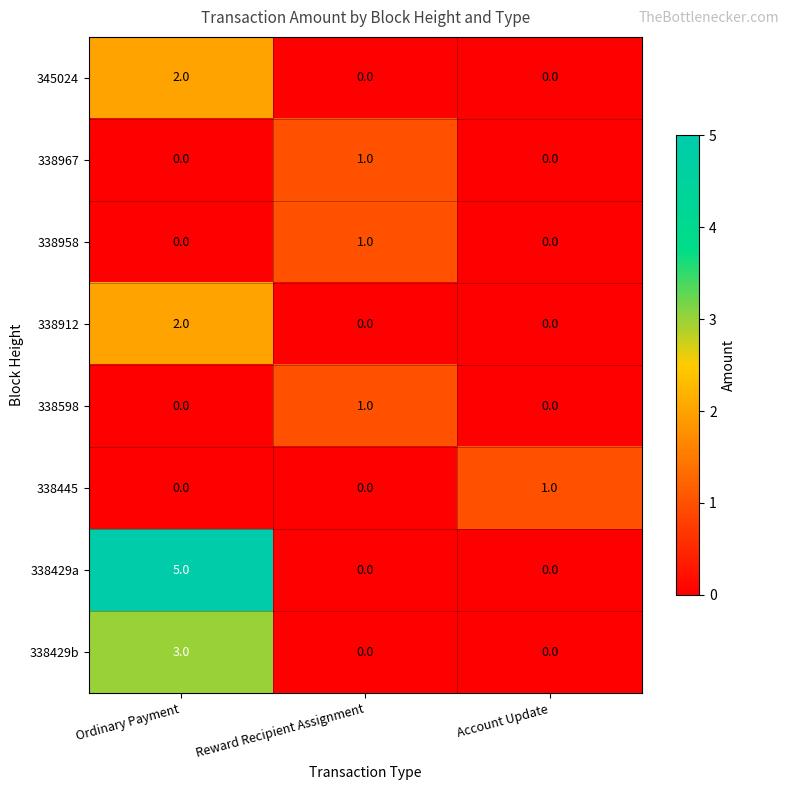

Which category has the highest value across all series?

Ordinary Payment